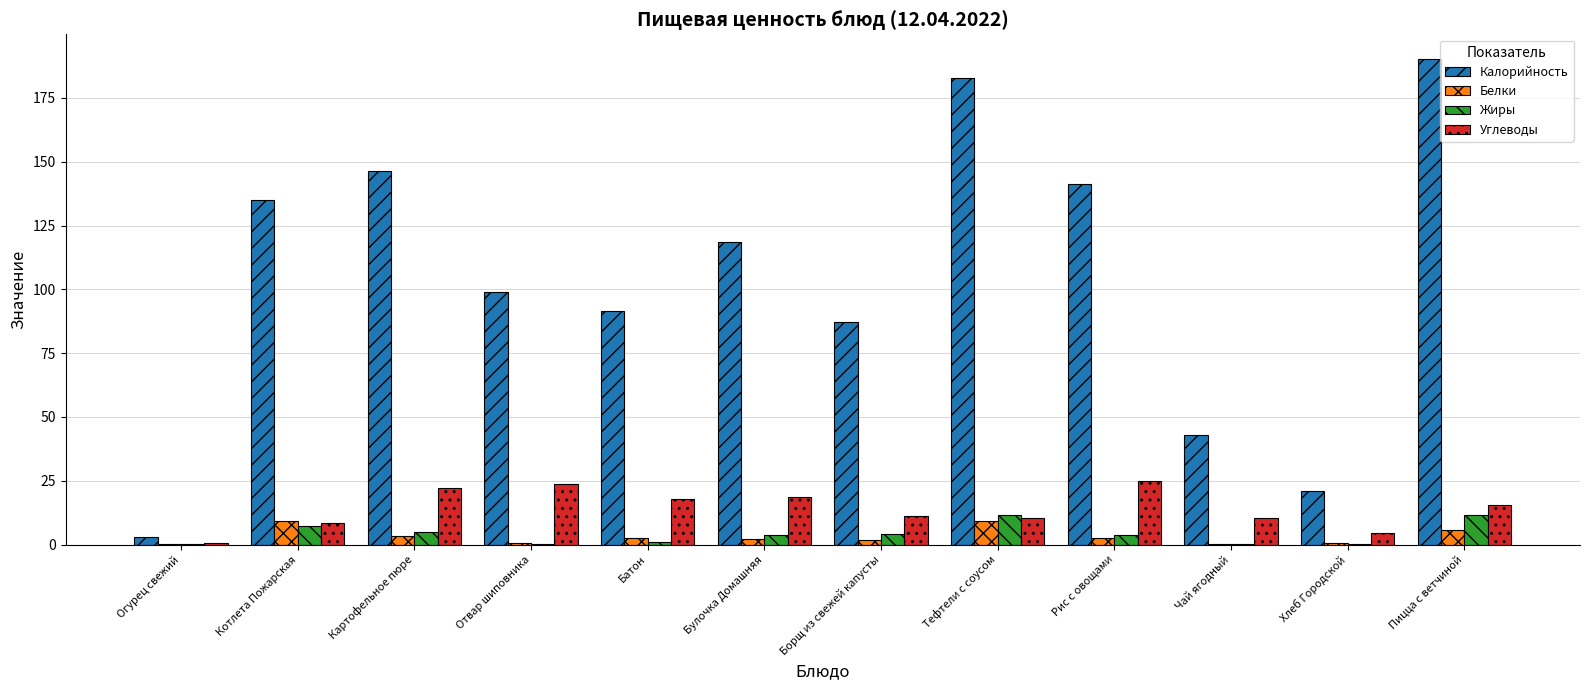

What is the average value of the Жиры series?

4.0